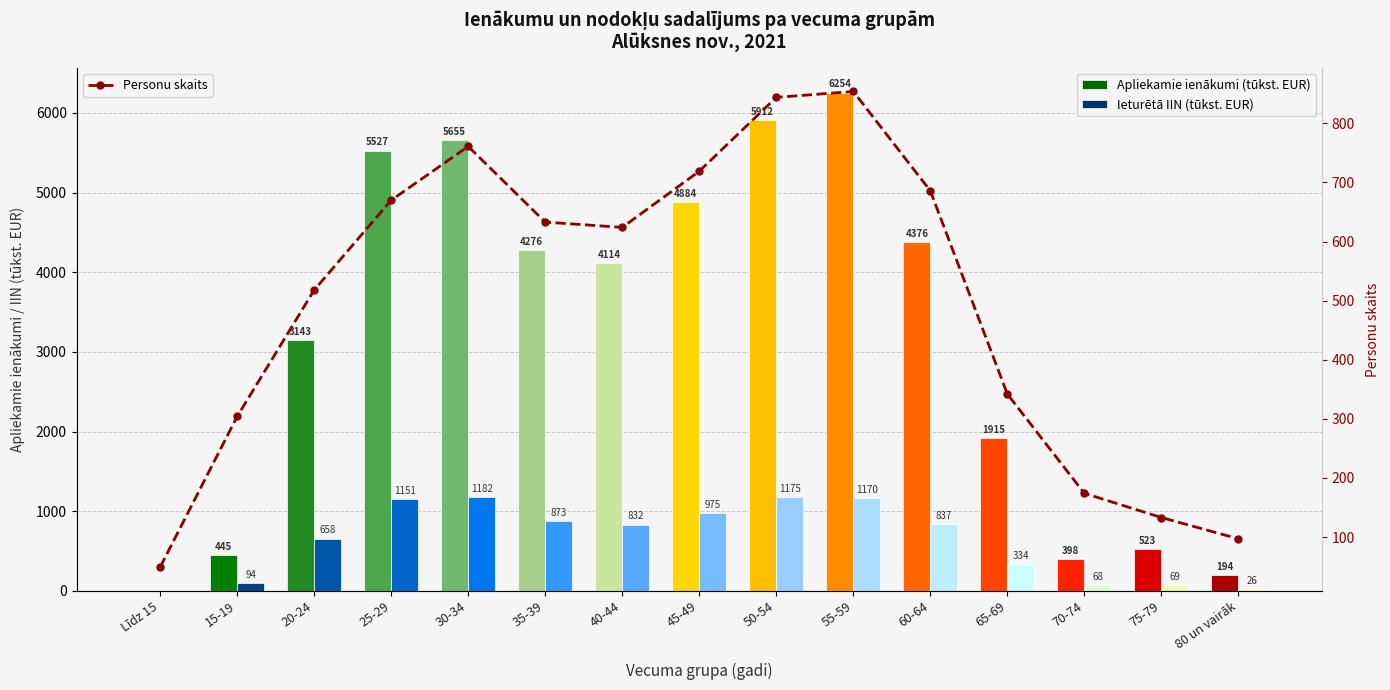

Rank the categories by Apliekamie ienākumi (tūkst. EUR) value from highest to lowest.

55-59, 50-54, 30-34, 25-29, 45-49, 60-64, 35-39, 40-44, 20-24, 65-69, 75-79, 15-19, 70-74, 80 un vairāk, Līdz 15